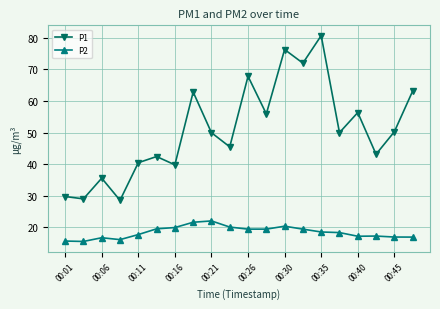

List the series in order of their overall mean, highest first.

P1, P2